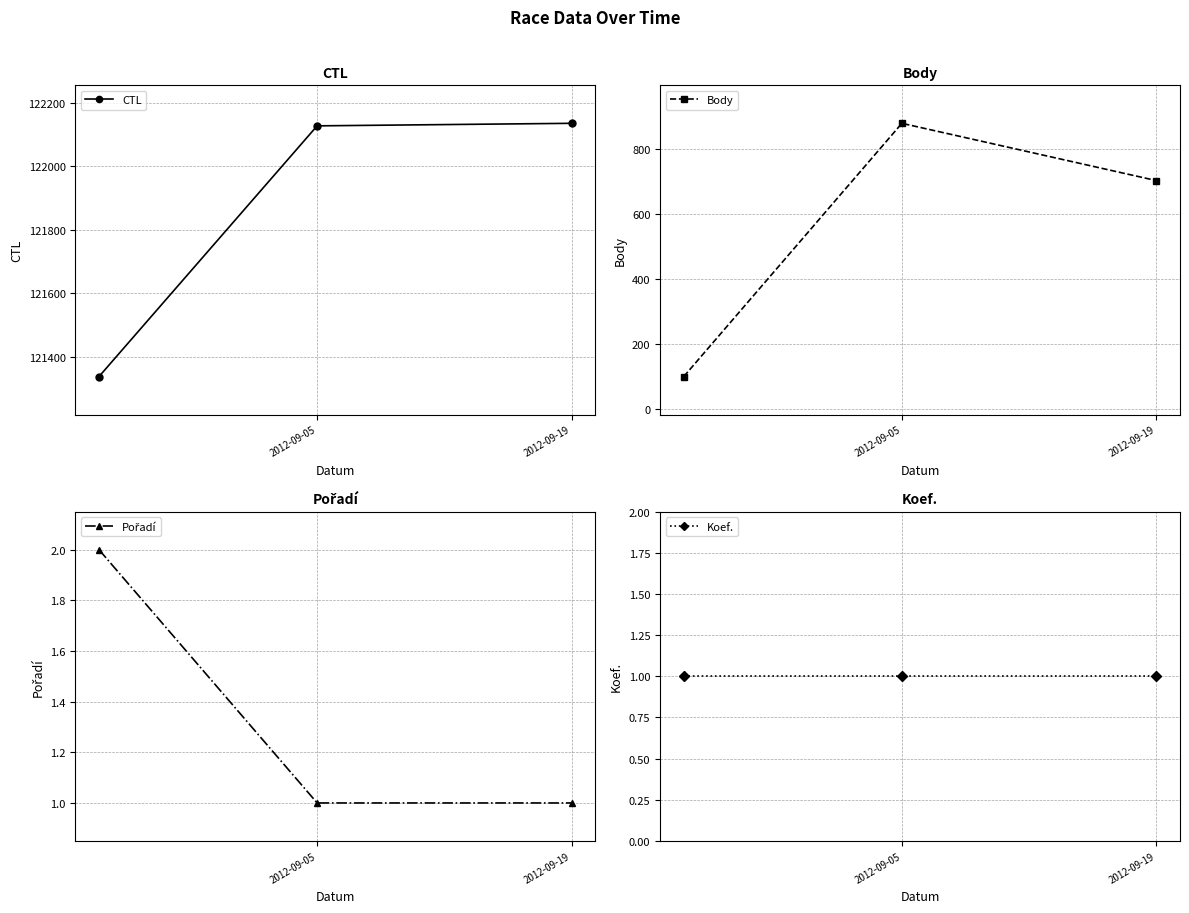

At how many categories does at least one series exceed 41164?

3